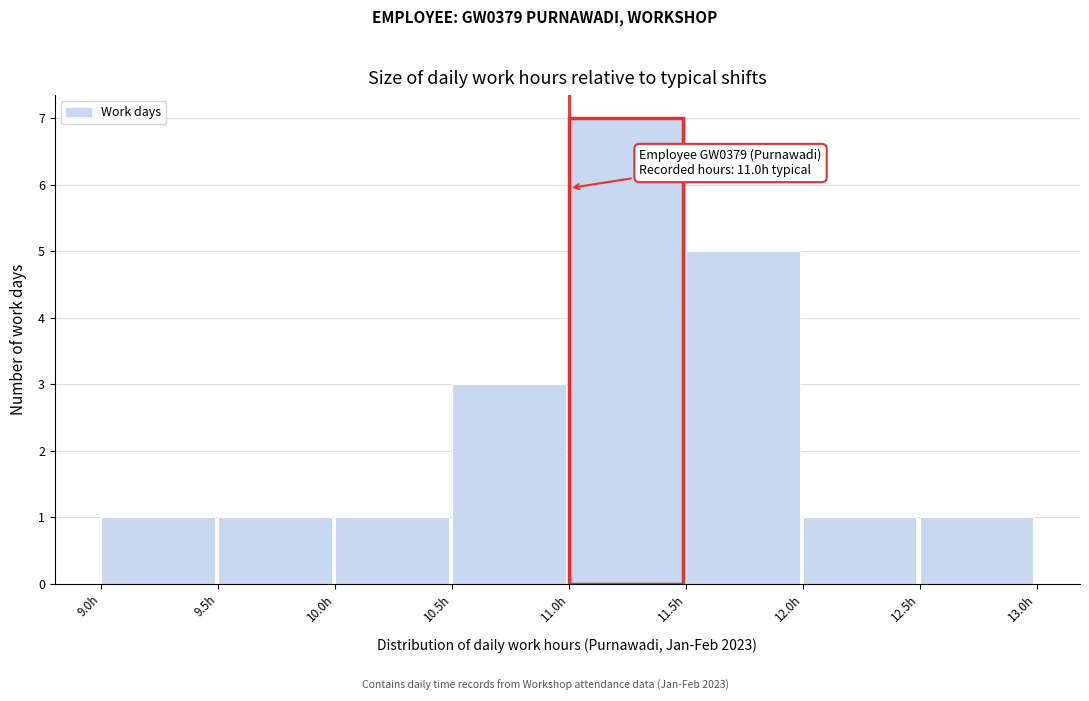

Which range on the x-axis has the tallest bar?

11.0 to 11.5